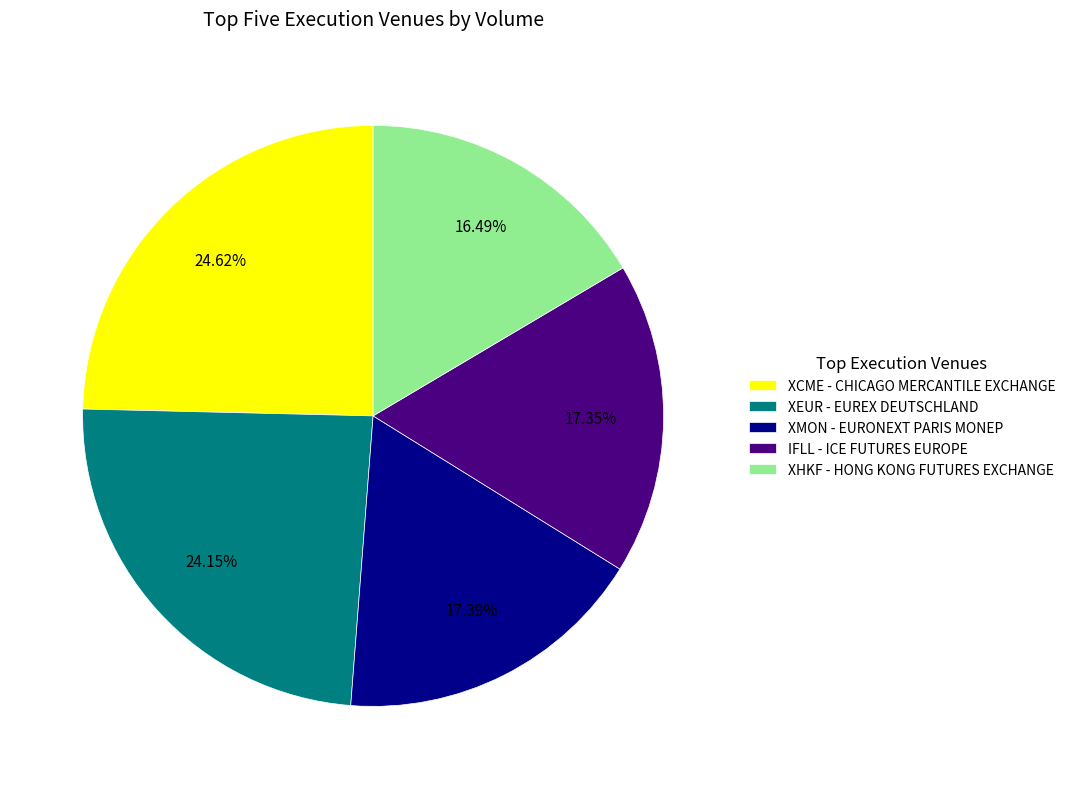

Which category has the smallest portion of the pie?

XHKF - HONG KONG FUTURES EXCHANGE